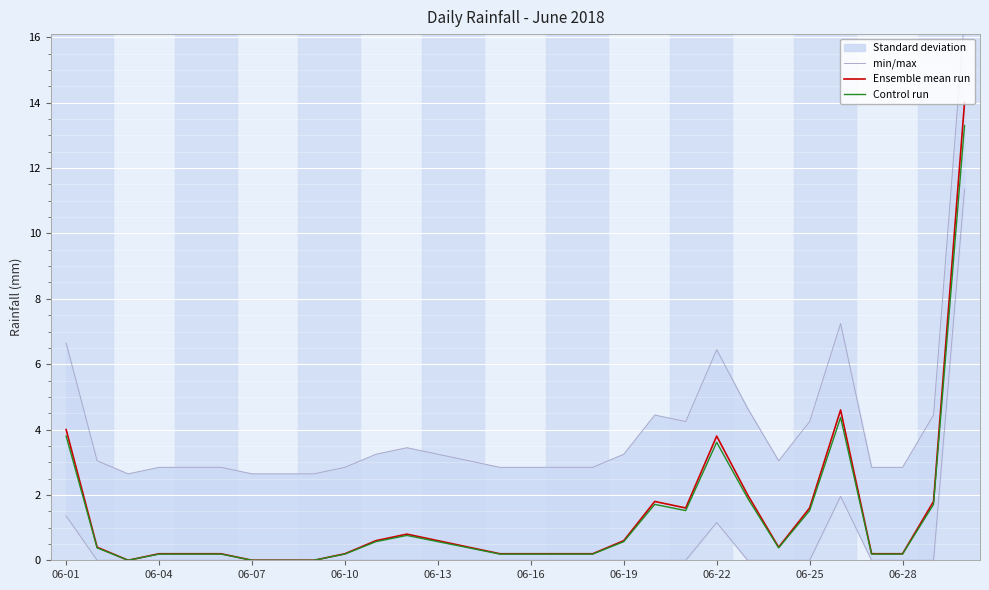

True or false: min/max and Ensemble mean run intersect in this chart.

False